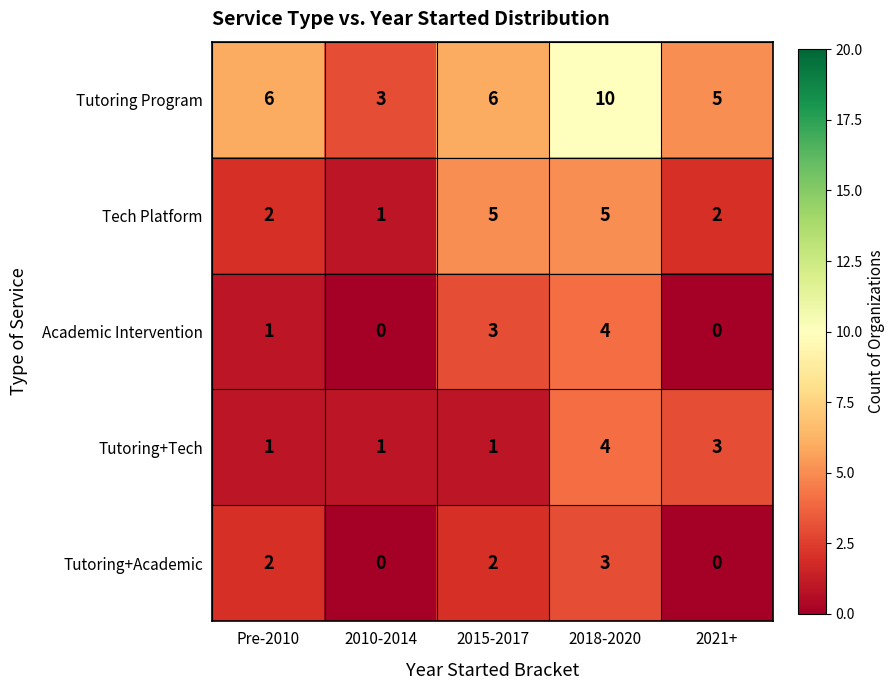

Is it true that Tech Platform equals 5 at 2015-2017?

True